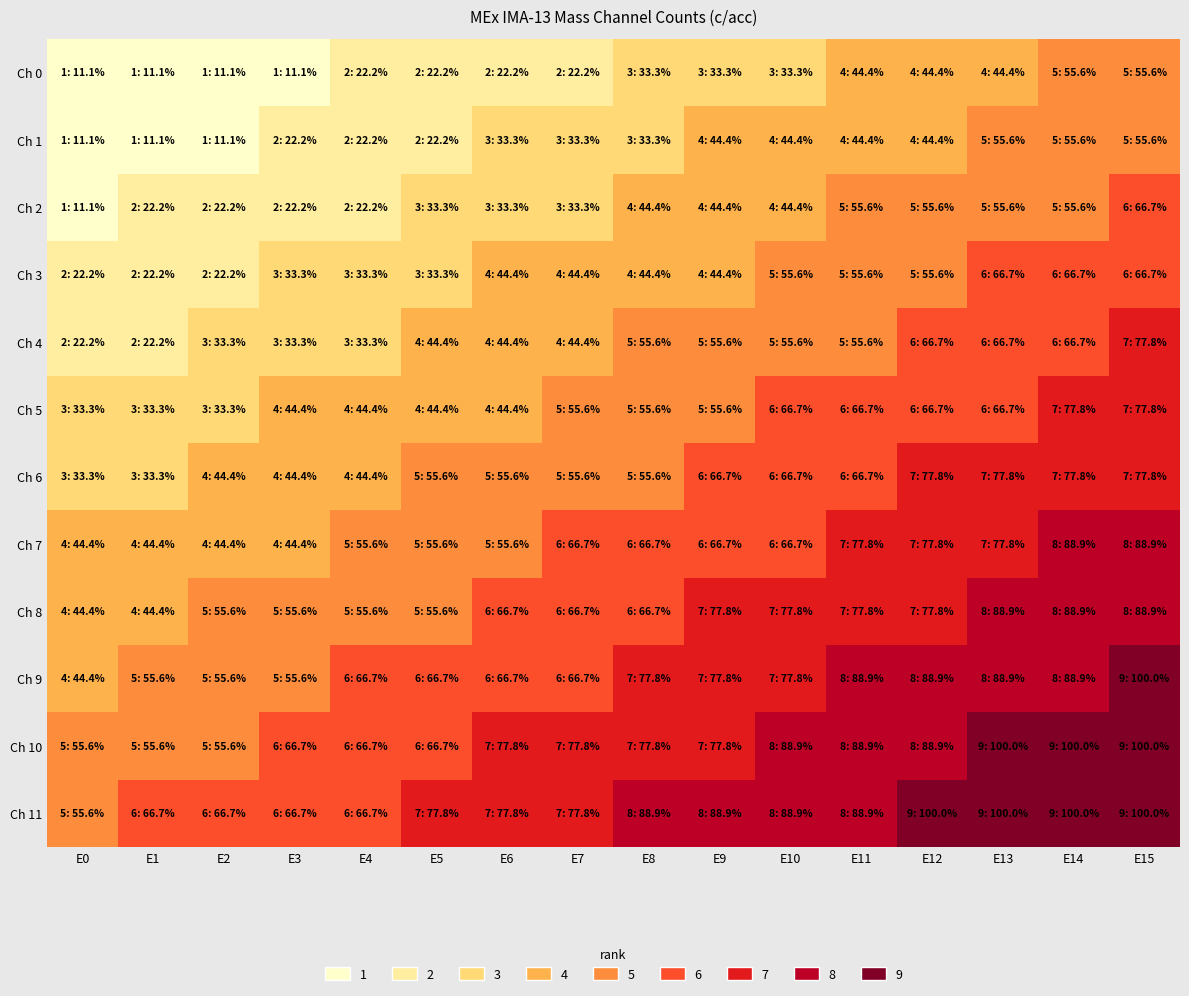

Reading left to right, what are all the values shown in this chart?

Ch 0: E0=0.0	E1=0.1	E2=0.2	E3=0.2	E4=0.3	E5=0.4	E6=0.5	E7=0.6	E8=0.7	E9=0.8	E10=0.8	E11=0.9	E12=1.0	E13=1.1	E14=1.2	E15=1.2
Ch 1: E0=0.1	E1=0.2	E2=0.3	E3=0.4	E4=0.5	E5=0.5	E6=0.6	E7=0.7	E8=0.8	E9=0.9	E10=1.0	E11=1.0	E12=1.1	E13=1.2	E14=1.3	E15=1.4
Ch 2: E0=0.2	E1=0.3	E2=0.4	E3=0.5	E4=0.6	E5=0.7	E6=0.8	E7=0.8	E8=0.9	E9=1.0	E10=1.1	E11=1.2	E12=1.2	E13=1.3	E14=1.4	E15=1.5
Ch 3: E0=0.4	E1=0.5	E2=0.5	E3=0.6	E4=0.7	E5=0.8	E6=0.9	E7=1.0	E8=1.0	E9=1.1	E10=1.2	E11=1.3	E12=1.4	E13=1.5	E14=1.5	E15=1.6
Ch 4: E0=0.5	E1=0.6	E2=0.7	E3=0.8	E4=0.8	E5=0.9	E6=1.0	E7=1.1	E8=1.2	E9=1.2	E10=1.3	E11=1.4	E12=1.5	E13=1.6	E14=1.7	E15=1.8
Ch 5: E0=0.6	E1=0.7	E2=0.8	E3=0.9	E4=1.0	E5=1.0	E6=1.1	E7=1.2	E8=1.3	E9=1.4	E10=1.5	E11=1.5	E12=1.6	E13=1.7	E14=1.8	E15=1.9
Ch 6: E0=0.8	E1=0.8	E2=0.9	E3=1.0	E4=1.1	E5=1.2	E6=1.2	E7=1.3	E8=1.4	E9=1.5	E10=1.6	E11=1.7	E12=1.8	E13=1.8	E14=1.9	E15=2.0
Ch 7: E0=0.9	E1=1.0	E2=1.0	E3=1.1	E4=1.2	E5=1.3	E6=1.4	E7=1.5	E8=1.5	E9=1.6	E10=1.7	E11=1.8	E12=1.9	E13=2.0	E14=2.0	E15=2.1
Ch 8: E0=1.0	E1=1.1	E2=1.2	E3=1.2	E4=1.3	E5=1.4	E6=1.5	E7=1.6	E8=1.7	E9=1.8	E10=1.8	E11=1.9	E12=2.0	E13=2.1	E14=2.2	E15=2.2
Ch 9: E0=1.1	E1=1.2	E2=1.3	E3=1.4	E4=1.5	E5=1.5	E6=1.6	E7=1.7	E8=1.8	E9=1.9	E10=2.0	E11=2.0	E12=2.1	E13=2.2	E14=2.3	E15=2.4
Ch 10: E0=1.2	E1=1.3	E2=1.4	E3=1.5	E4=1.6	E5=1.7	E6=1.8	E7=1.8	E8=1.9	E9=2.0	E10=2.1	E11=2.2	E12=2.2	E13=2.3	E14=2.4	E15=2.5
Ch 11: E0=1.4	E1=1.5	E2=1.5	E3=1.6	E4=1.7	E5=1.8	E6=1.9	E7=2.0	E8=2.0	E9=2.1	E10=2.2	E11=2.3	E12=2.4	E13=2.5	E14=2.5	E15=2.6